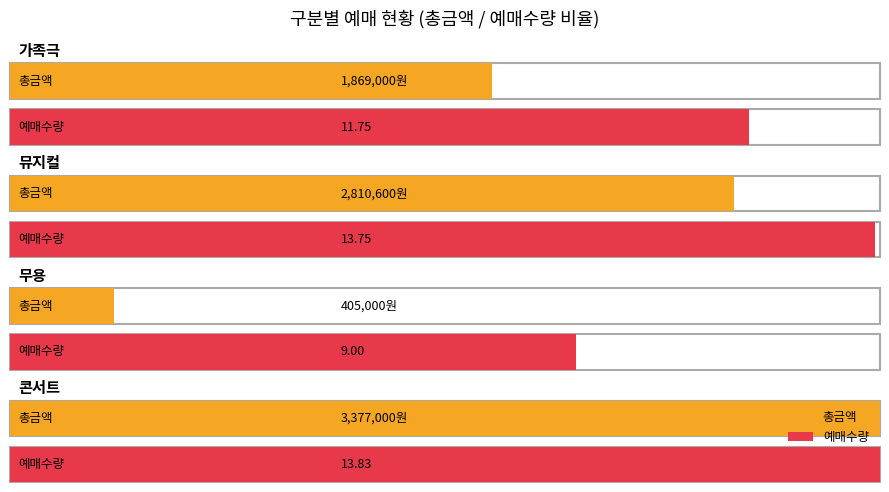

Which series has the widest spread of values?

총금액